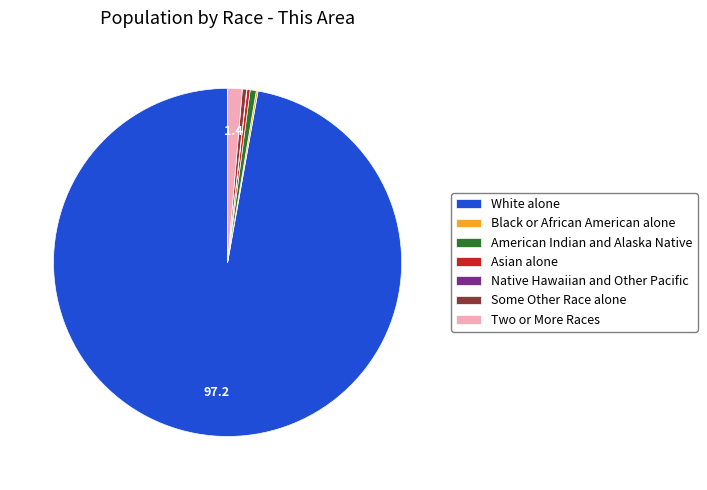

Which category has the biggest portion of the pie?

White alone